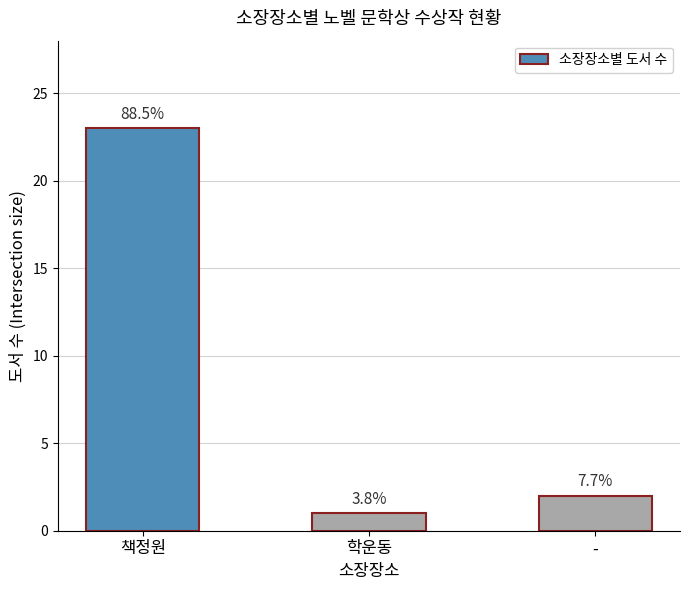

What is the average value?

9